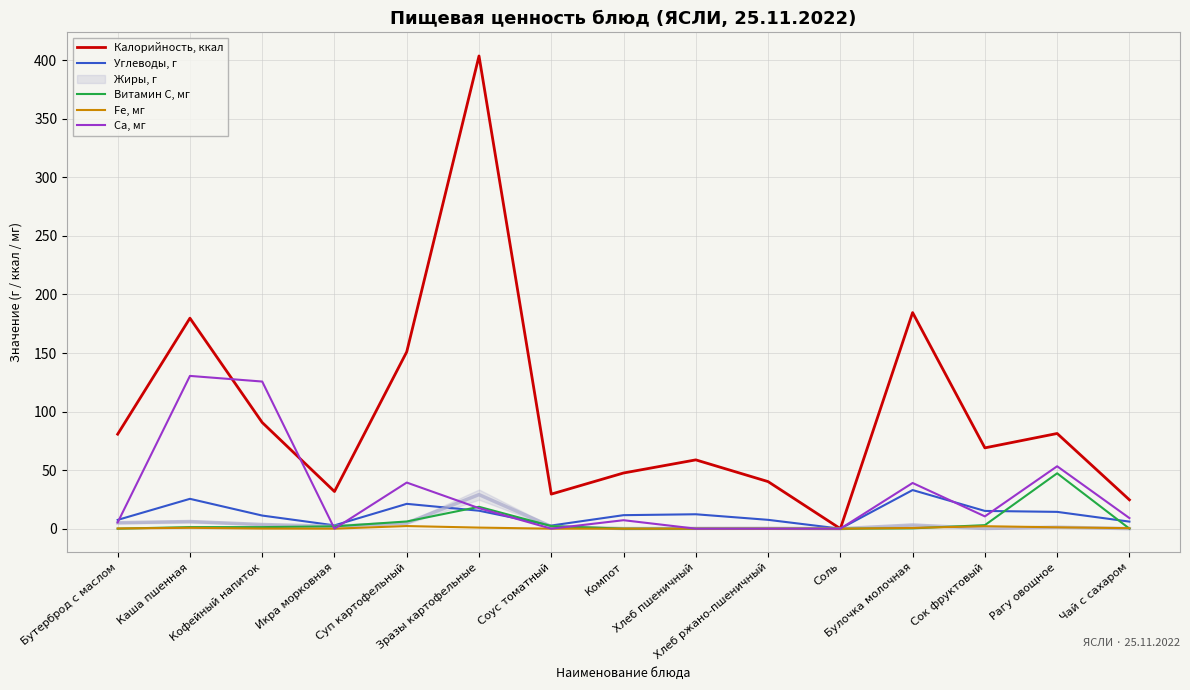

After their last crossing, which series has the higher values: Ca, мг or Калорийность, ккал?

Калорийность, ккал